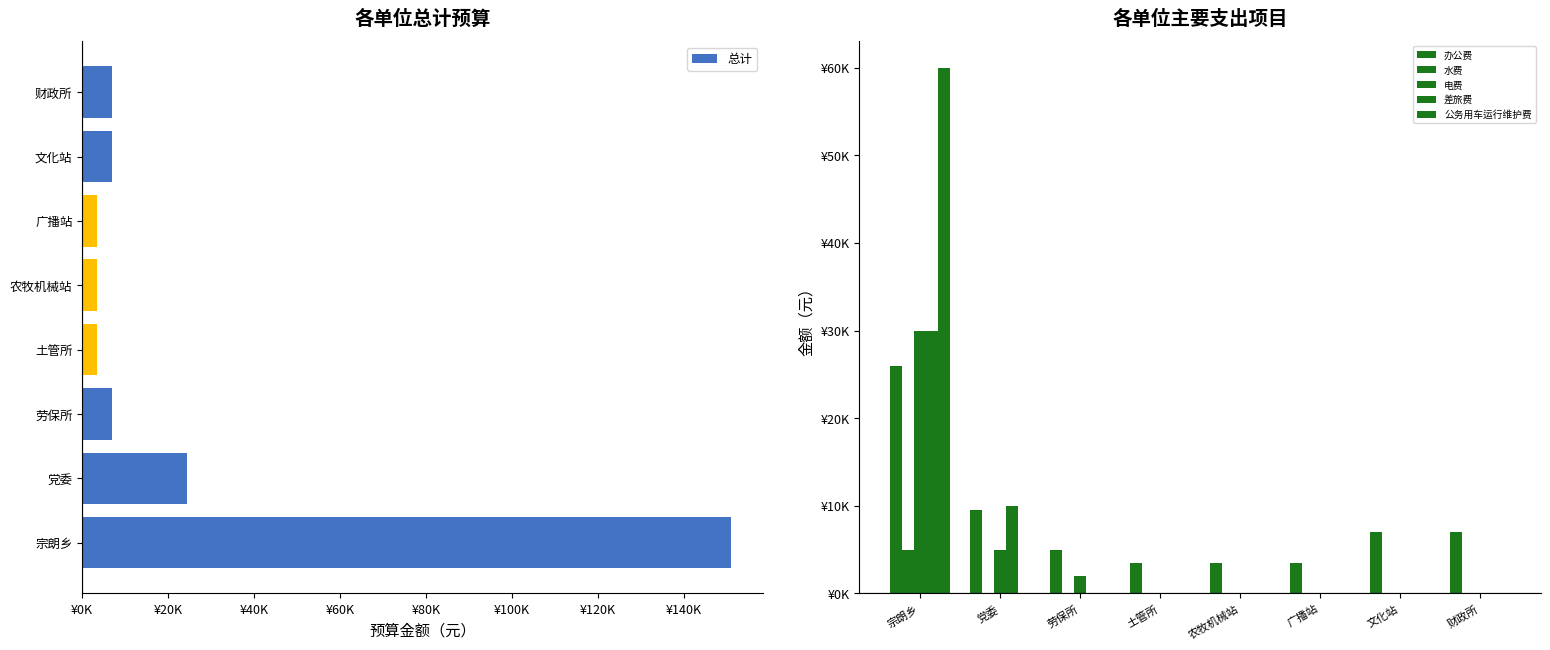

What is the difference between the highest and lowest values at 土管所?

3500